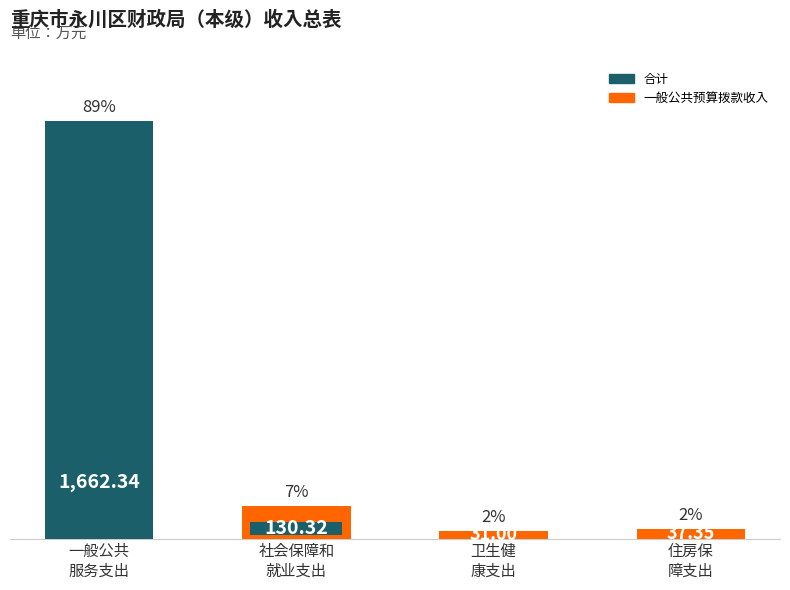

Where does the data first go above 130?

一般公共
服务支出